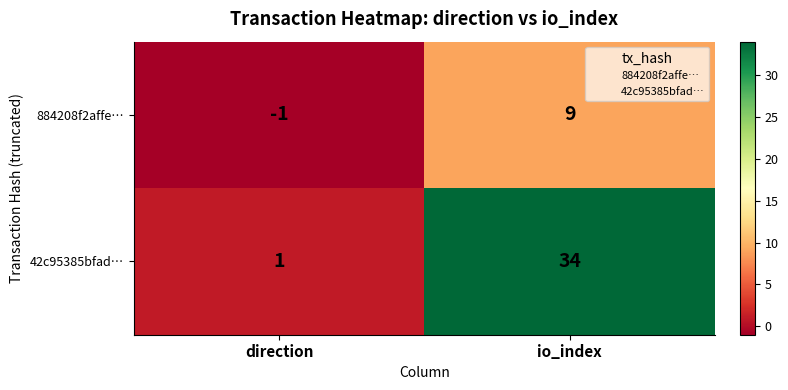

At direction, list the series in order from largest to smallest.

42c95385bfad…, 884208f2affe…